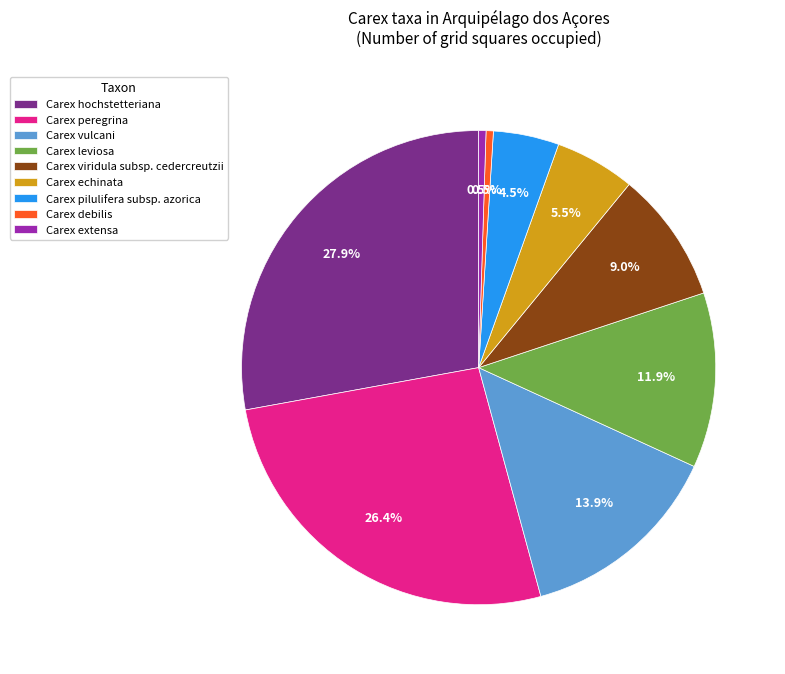

True or false: Carex peregrina accounts for 35% of the total.

False